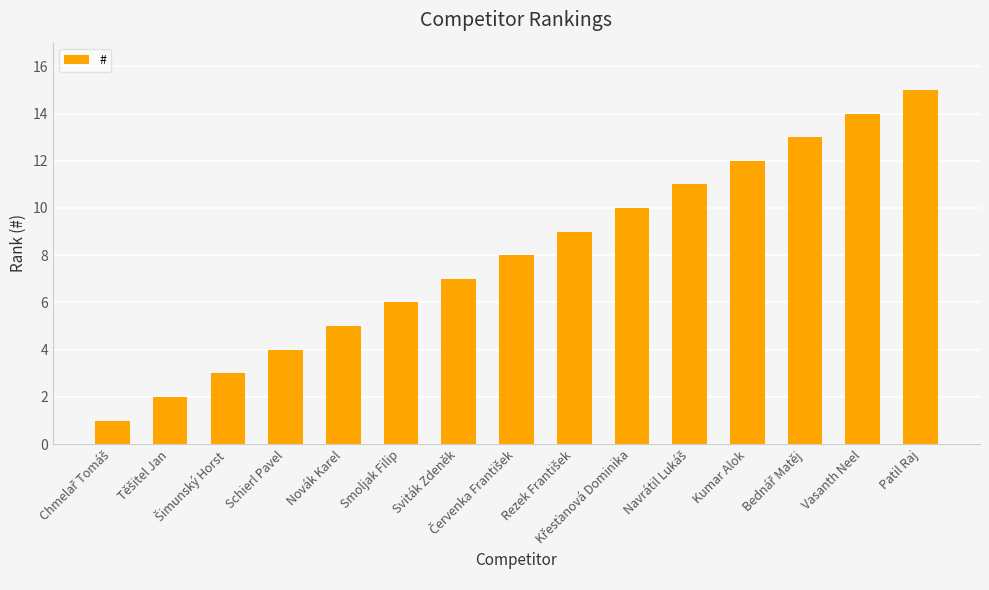

How many categories are shown in the chart?

15